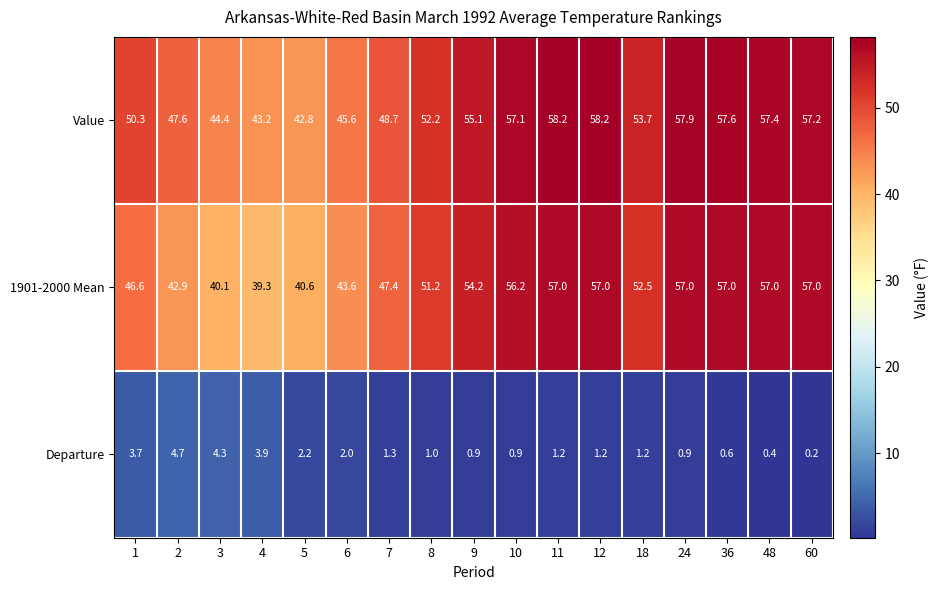

At which category does the chart reach its minimum across all series?

60